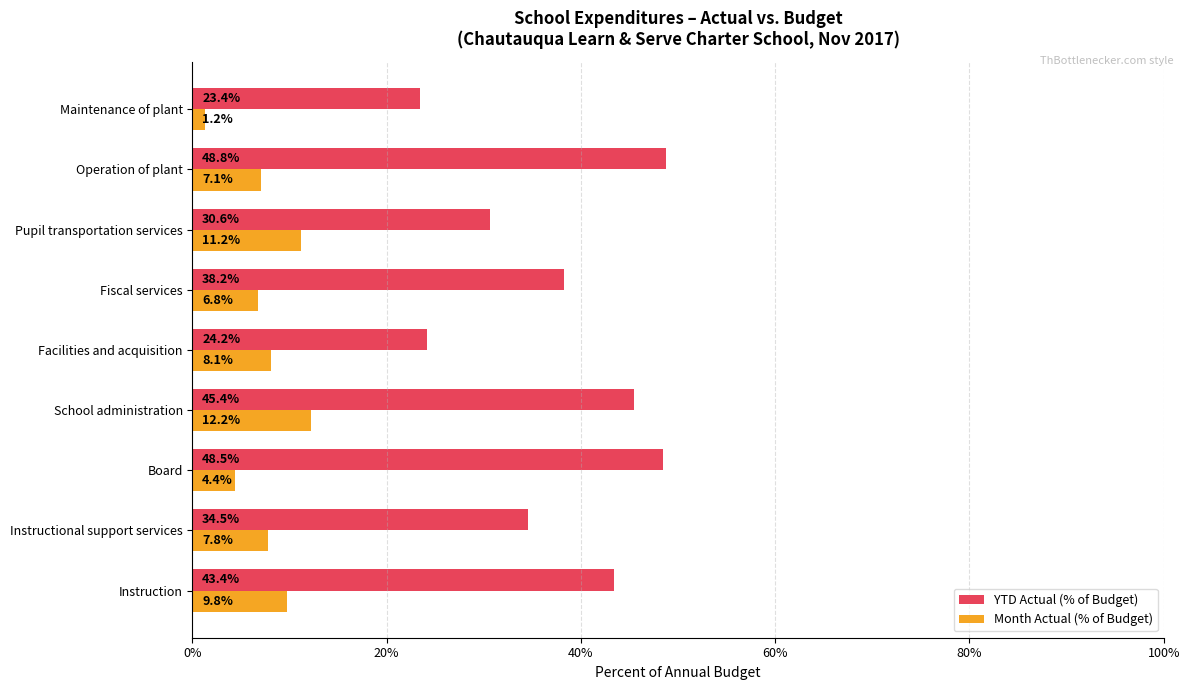

What are all the series names shown in the legend?

YTD Actual (% of Budget), Month Actual (% of Budget)